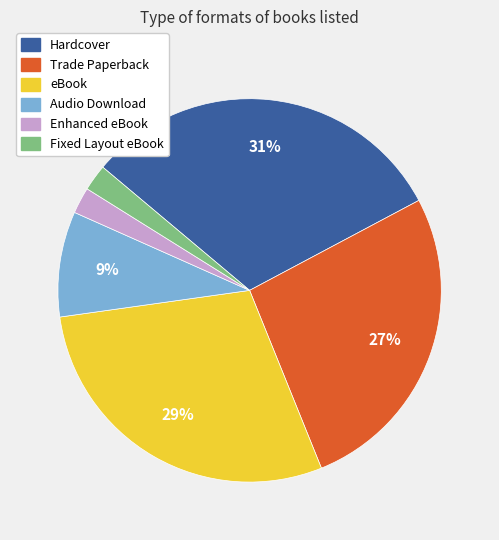

Do eBook and Enhanced eBook together represent more than half of the pie?

No